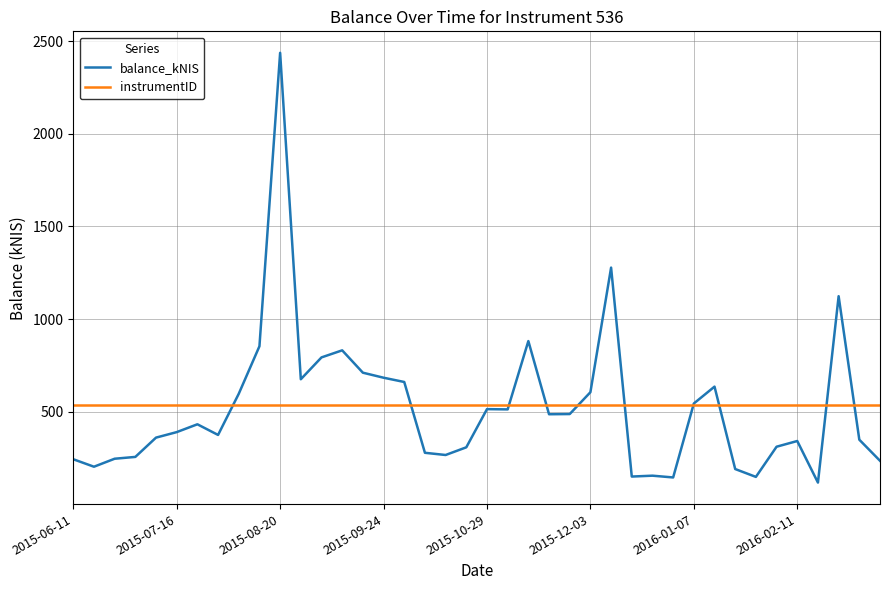

Rank the series by their maximum value, from lowest to highest.

instrumentID, balance_kNIS